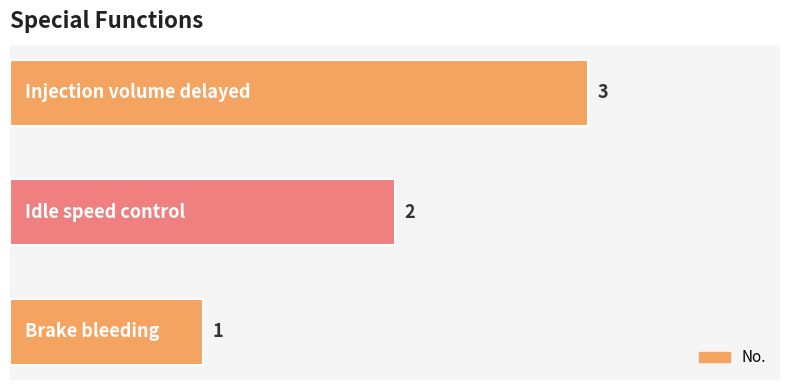

What is the maximum value shown in the chart?

3